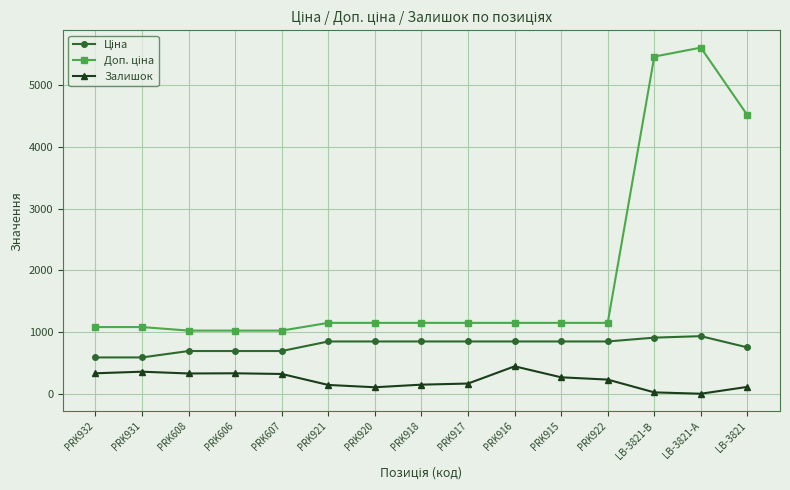

What is the label of the 15th point from the left?

LB-3821